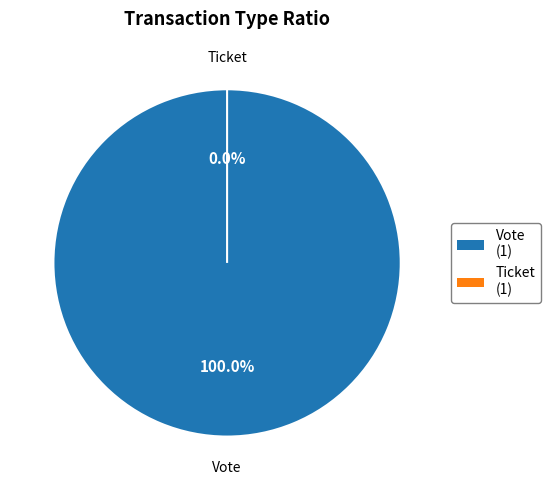

Does Ticket (io_index=0) represent more than half of the total?

No